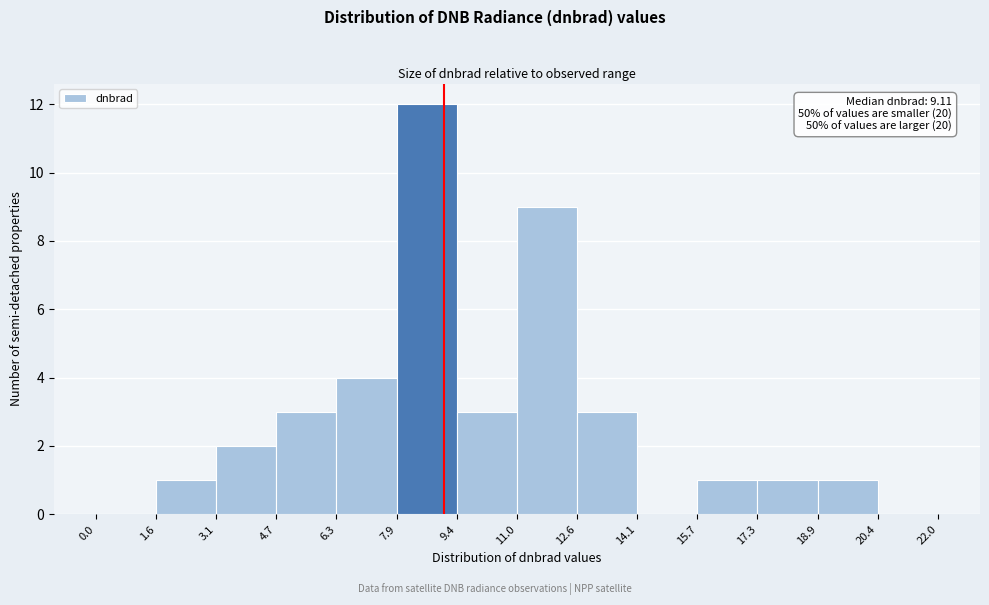

Over which range of the x-axis is the bar tallest?

7.9 to 9.4